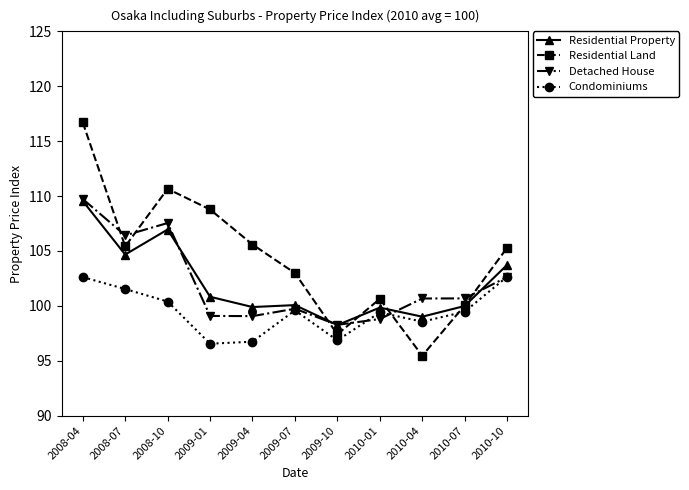

What is the label of the 8th point from the left?

2010-01